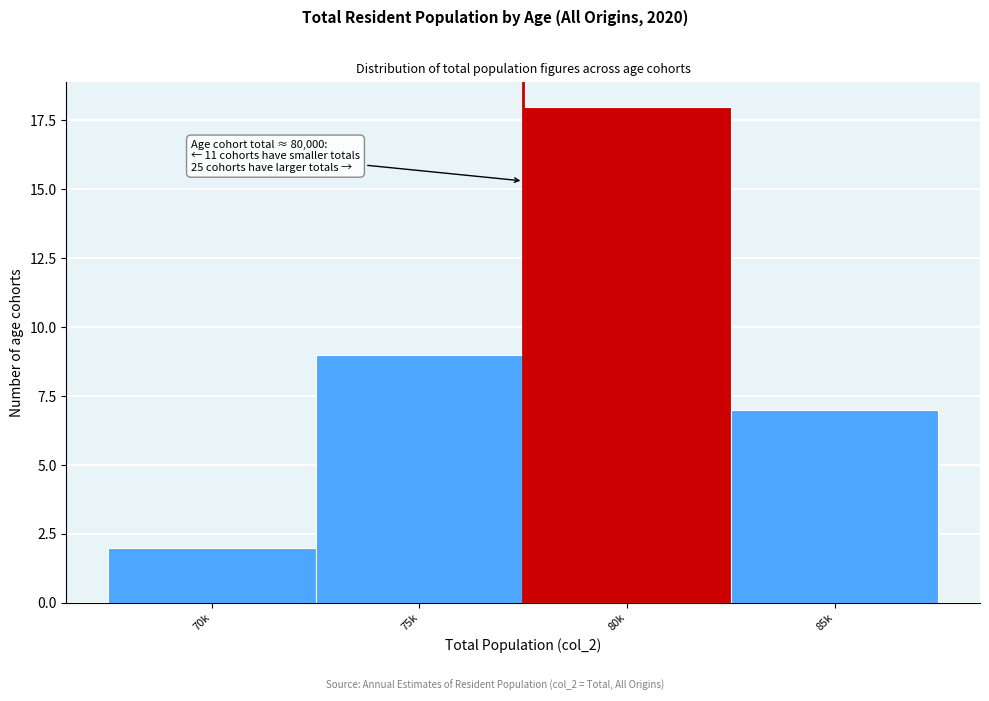

Reading right to left, what are all the values shown in this chart?

85k=7	80k=18	75k=9	70k=2